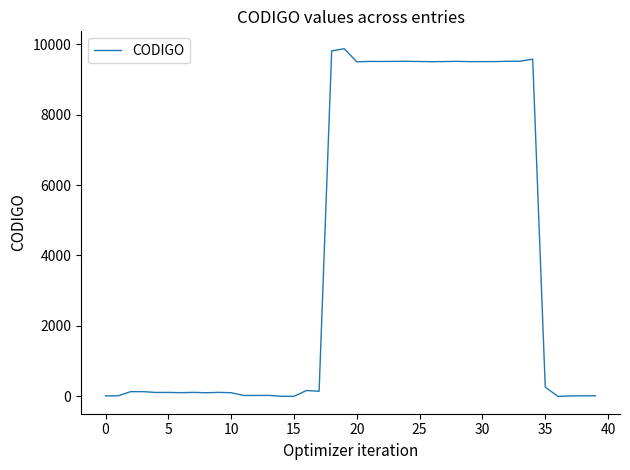

What is the difference between the maximum and minimum values?

9870